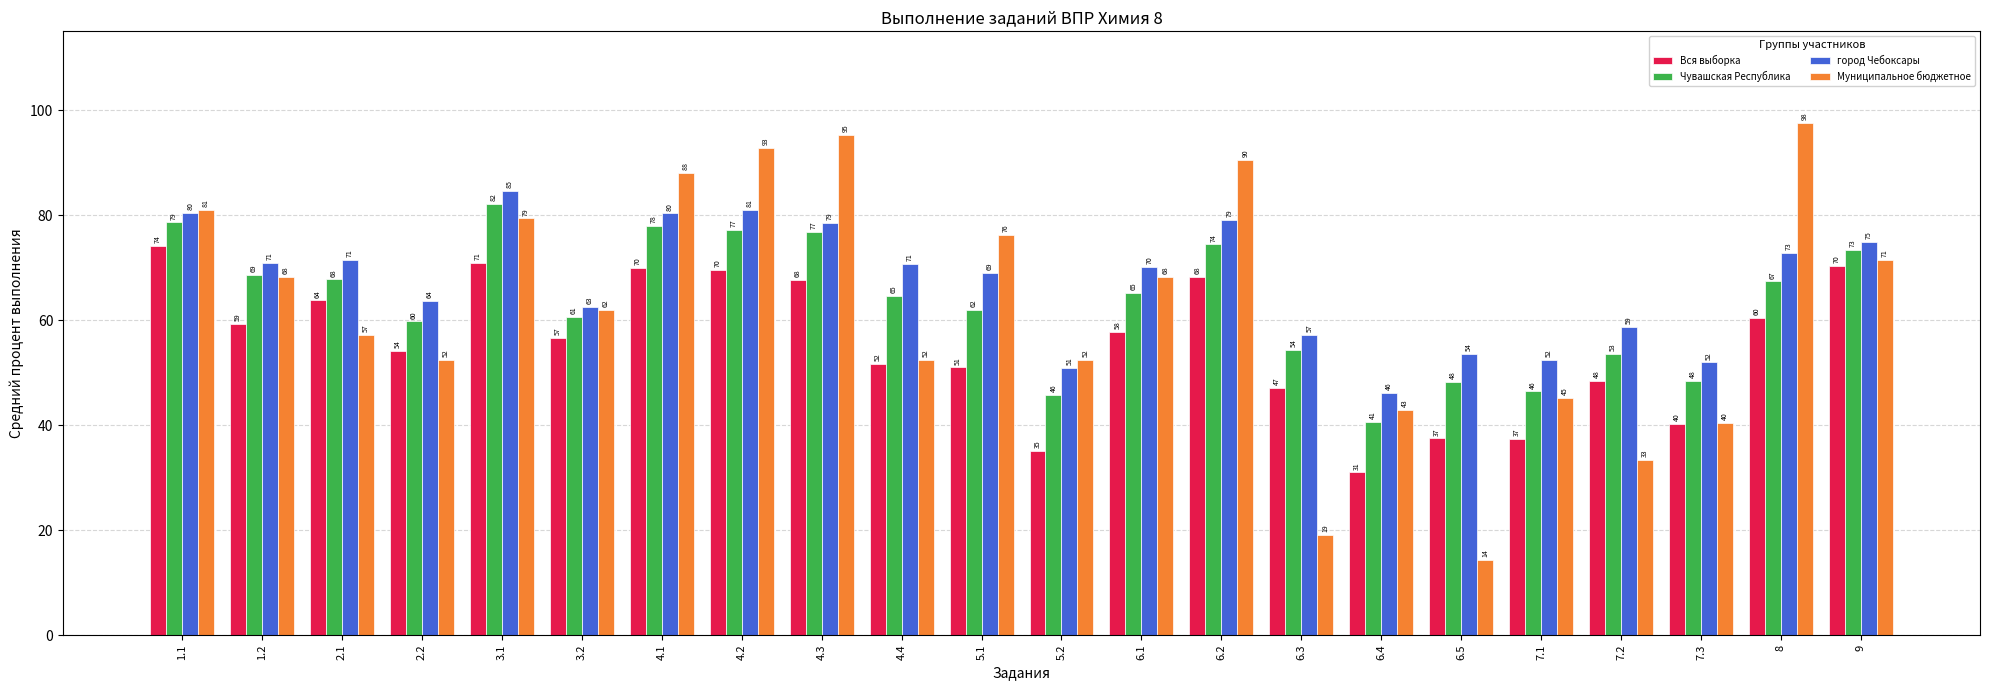

How many bars are there in each group?

4